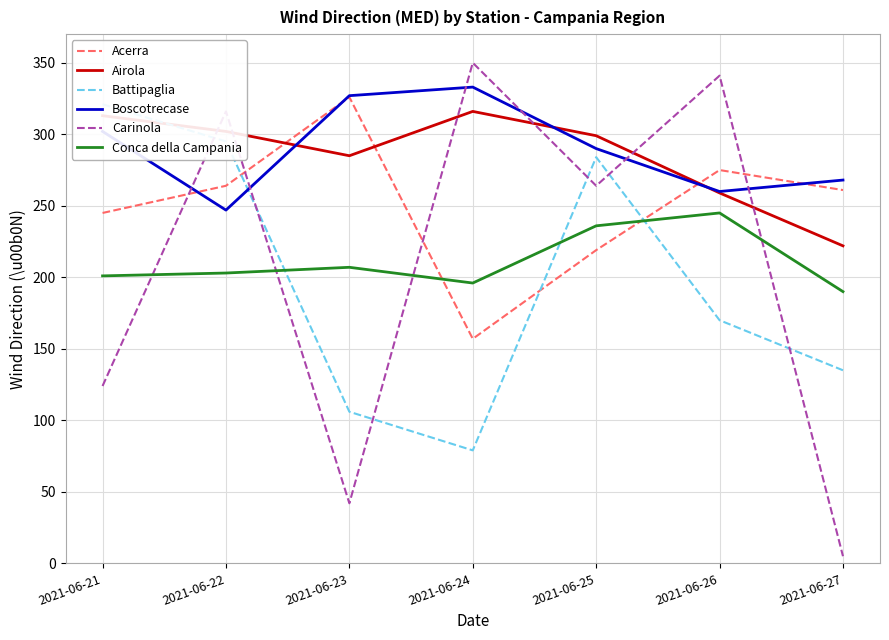

What is the minimum value for Battipaglia?

79